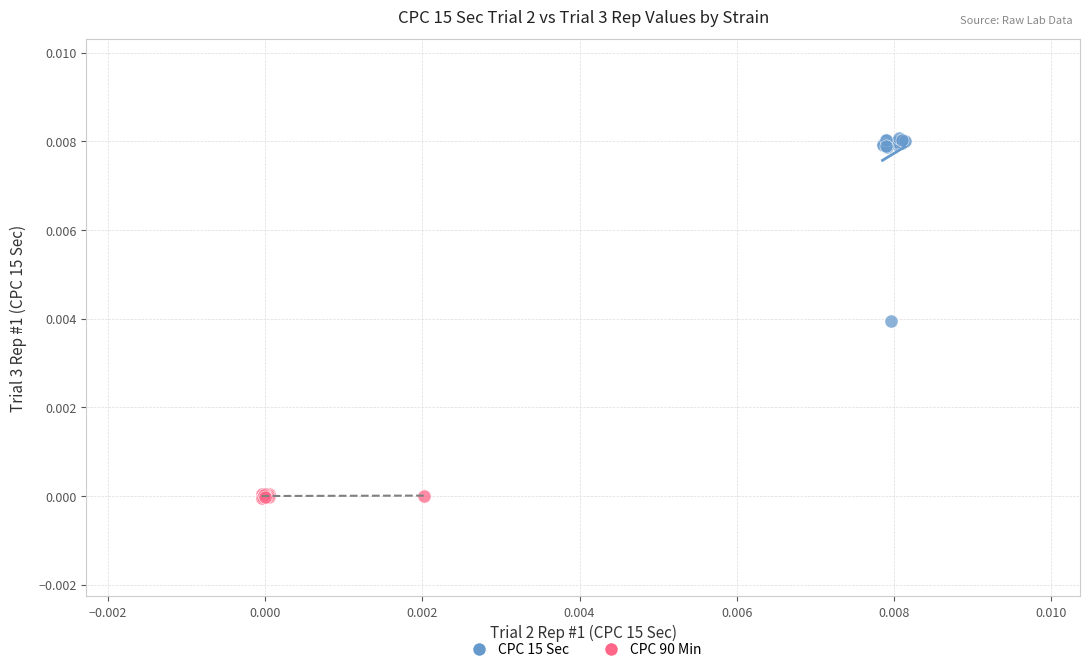

Which series reaches the minimum Y coordinate?

CPC 90 Min